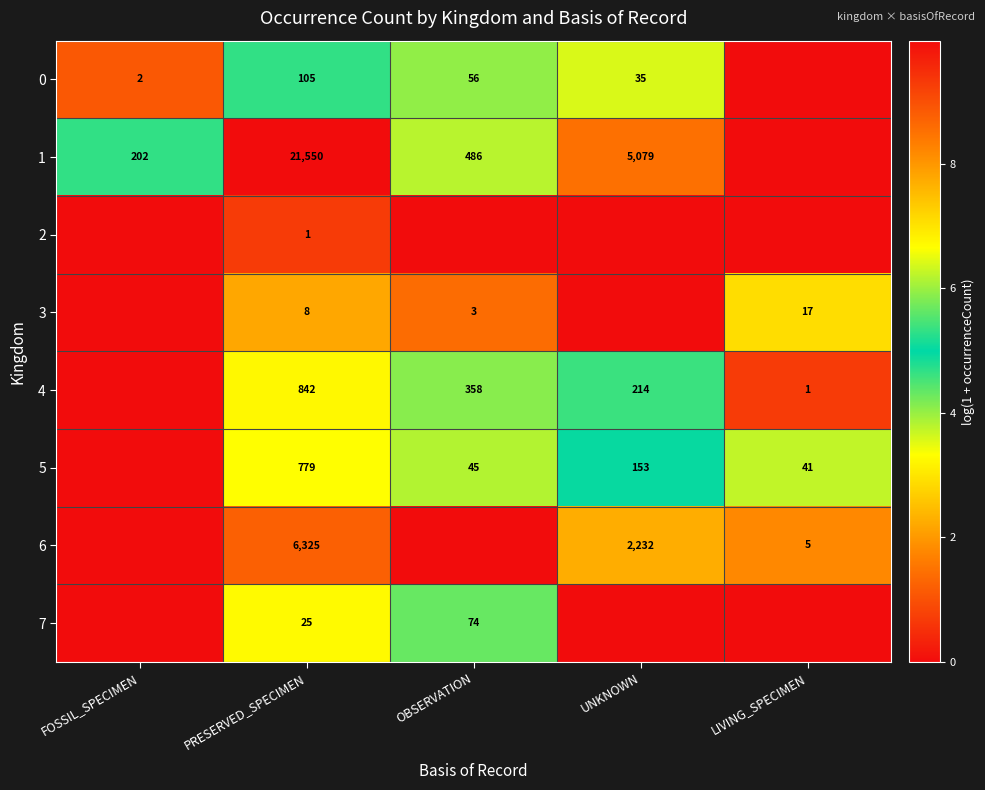

Count the number of data series in this chart.

8